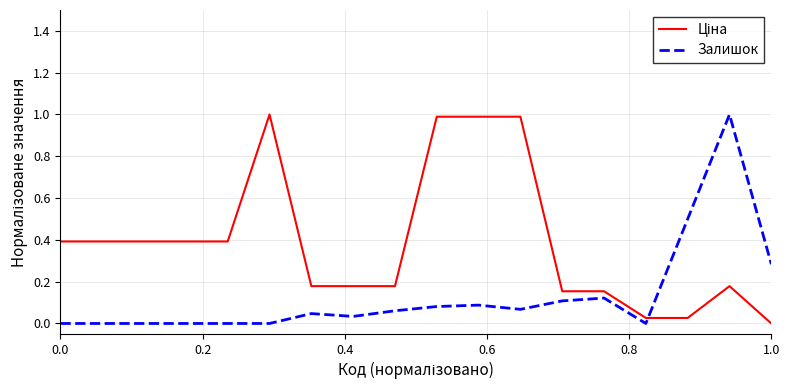

How many lines are shown in the chart?

2